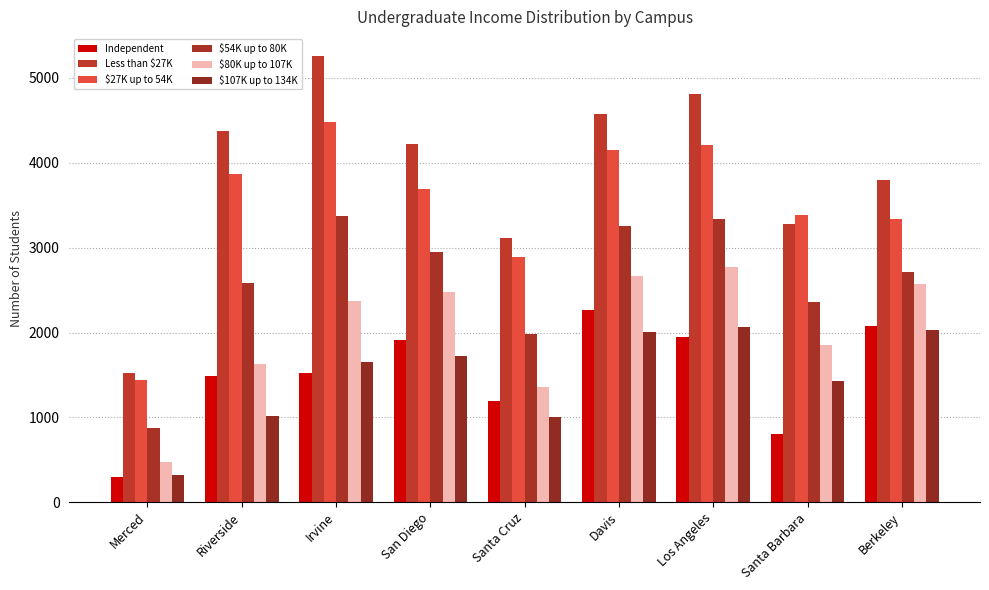

Which series changed the most between Irvine and Santa Cruz?

Less than $27K